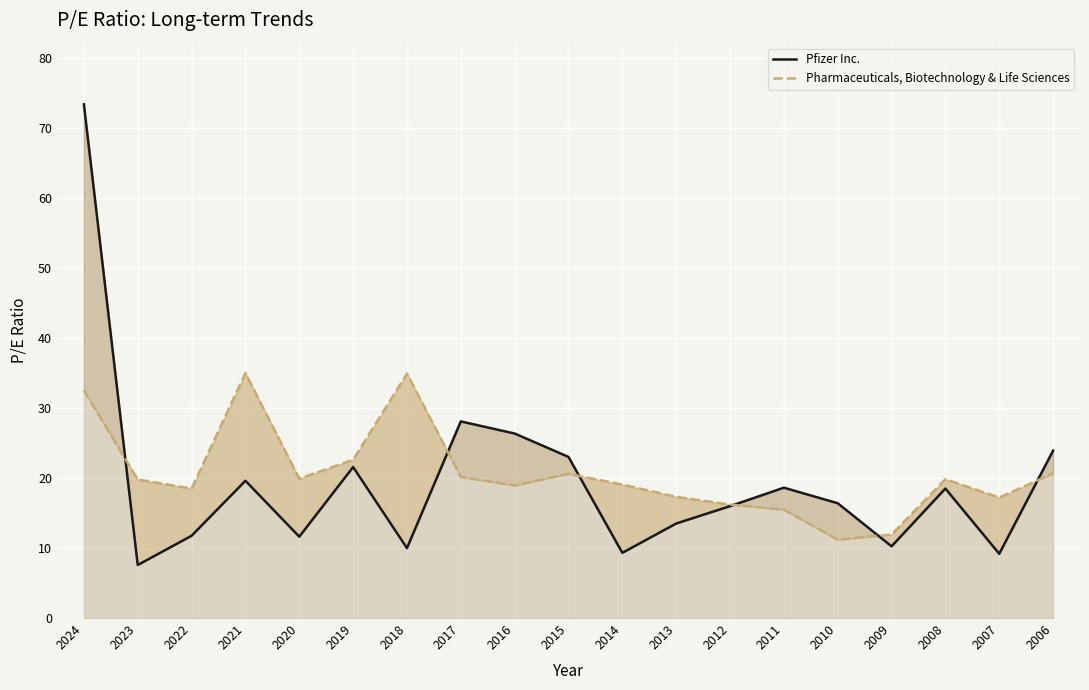

What is the average value of the Pfizer Inc. series?

19.4